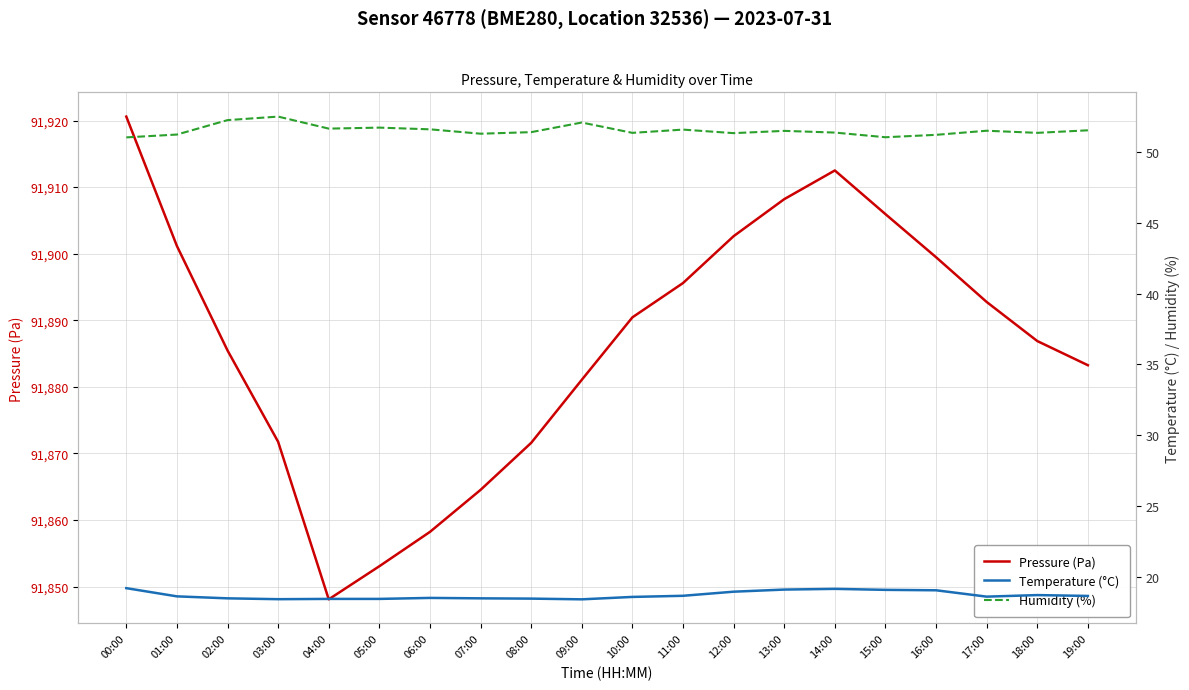

True or false: Temperature (°C) has a value of 18.6 at 01:00.

True